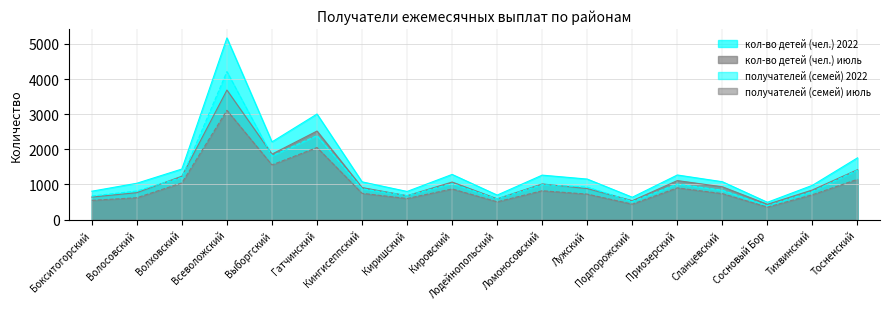

How many interior local valleys does the кол-во детей (чел.) июль series have?

5